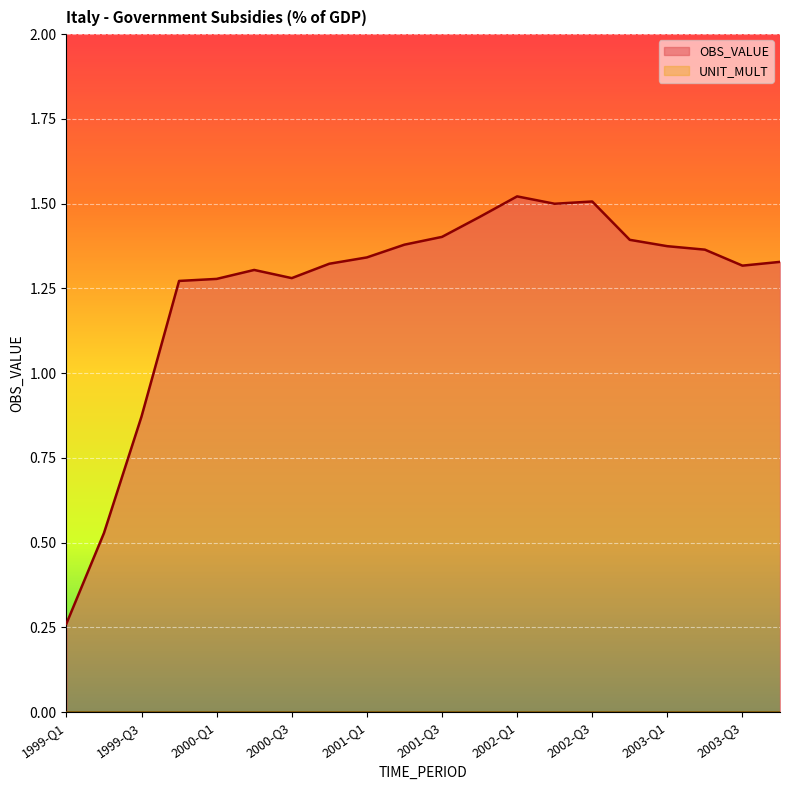

The value at 2002-Q4 is 0.3. True or false?

False